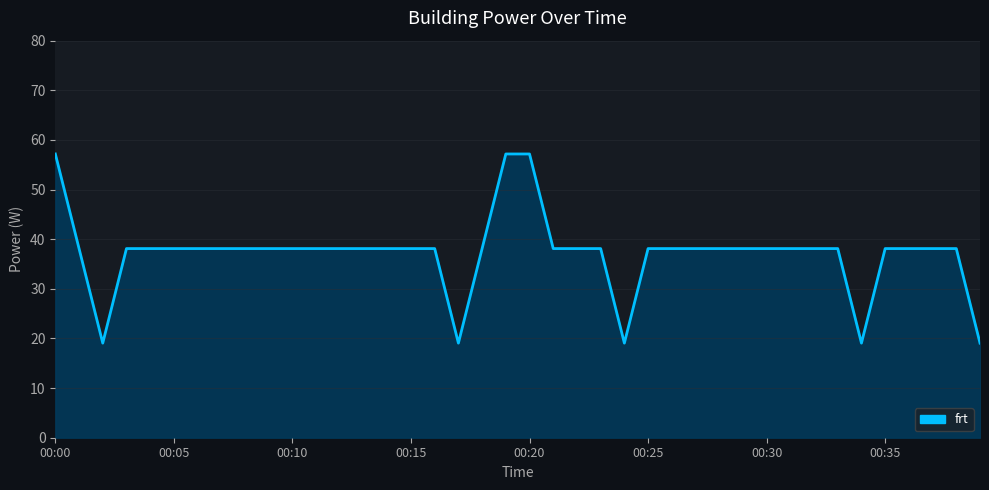

What is the greatest value displayed?

57.2